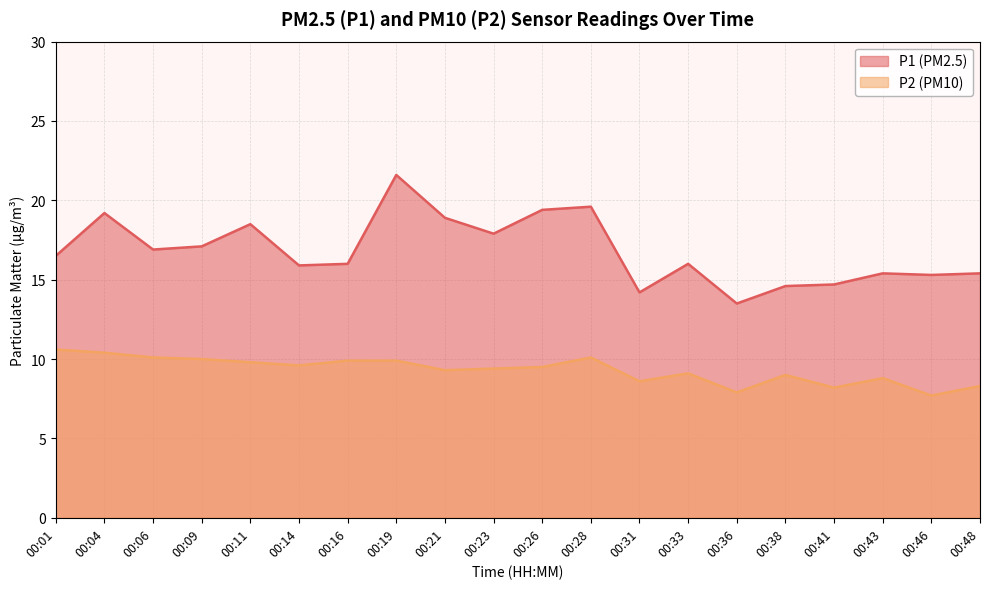

True or false: P1 has a value of 21.6 at 00:19.

True